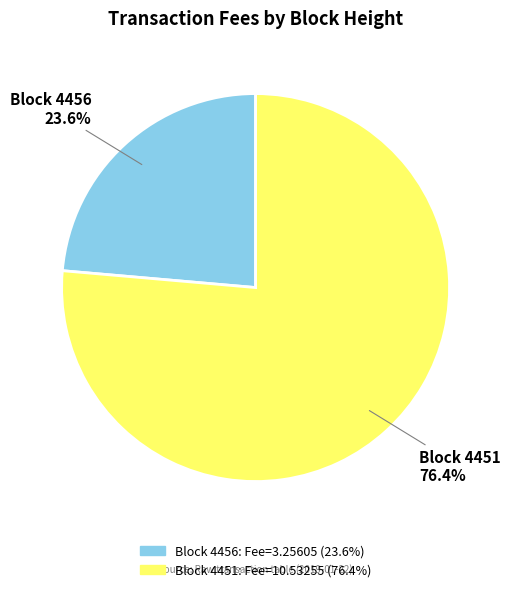

Is there a majority slice in this chart?

Yes